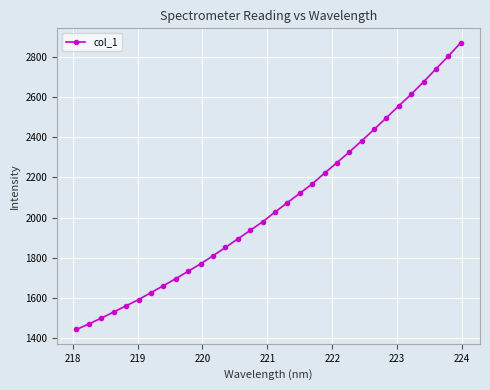

What is the difference between the maximum and second lowest values?

1398.1